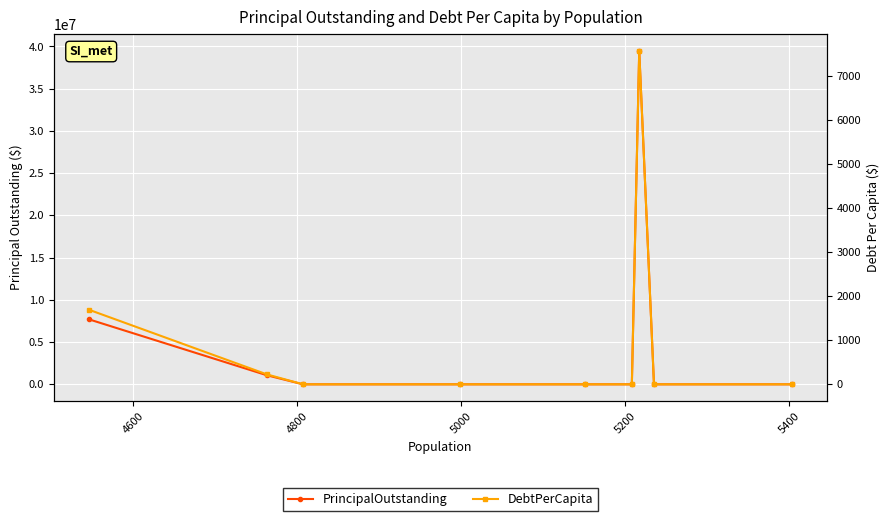

What position from the right is 5000?

6